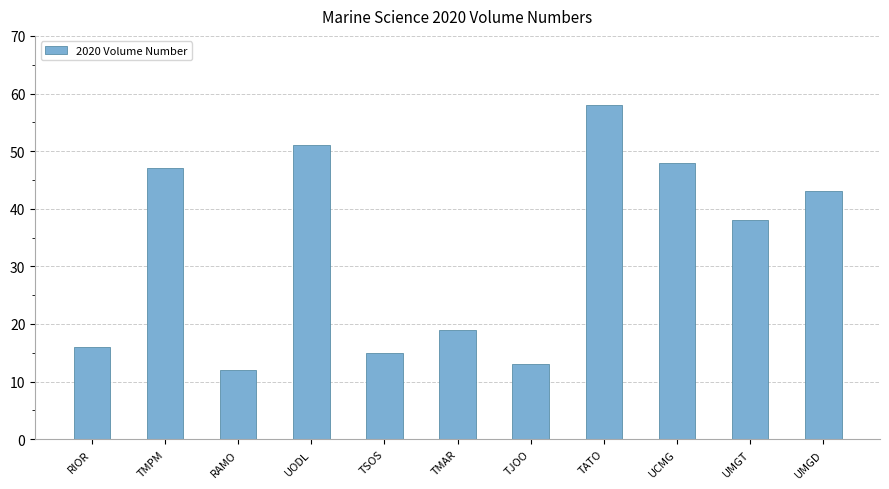

Is it true that the value at UMGD is 43?

True